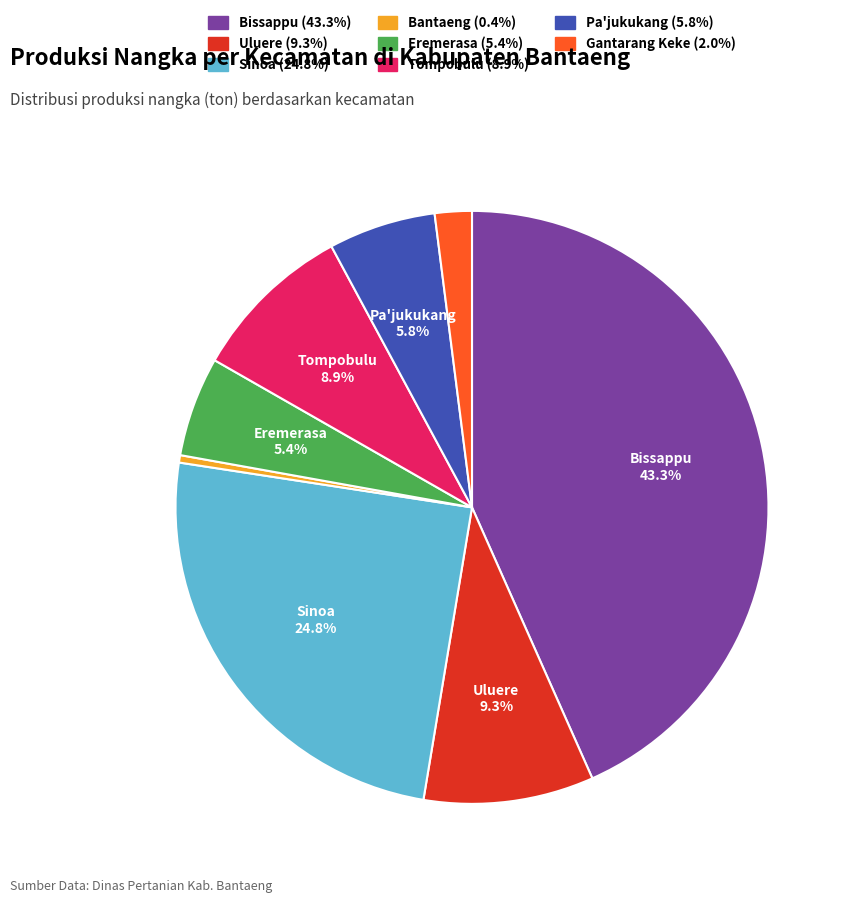

The Gantarang Keke slice represents 13% of the pie. True or false?

False